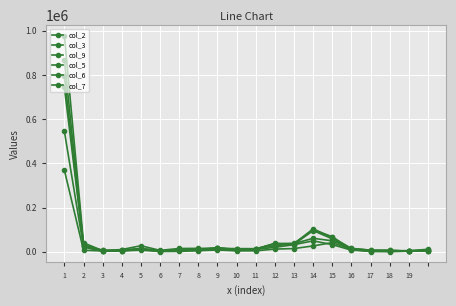

Does the chart have visible grid lines?

Yes